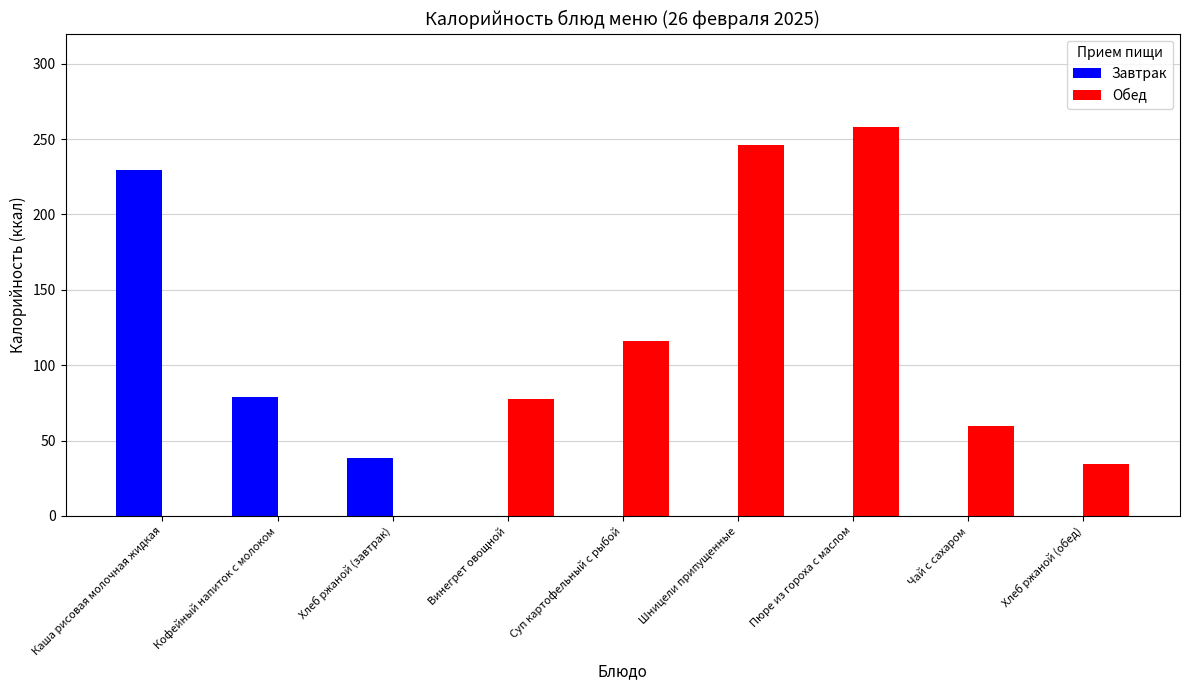

Which series has the largest total across all categories?

Обед